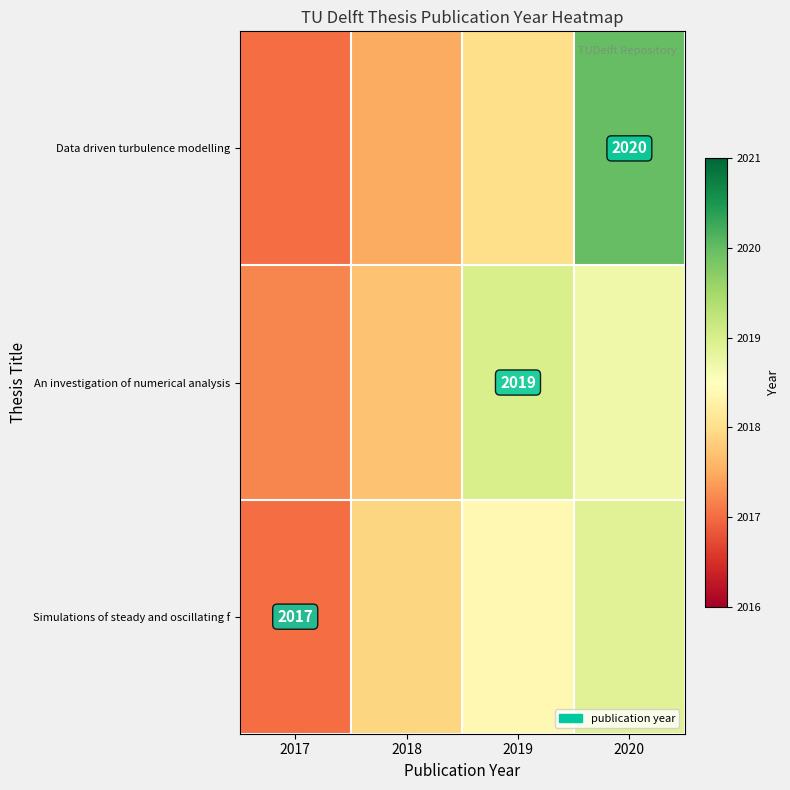

The value of An investigation of numerical analysis at 2019 is 1025.3. True or false?

False